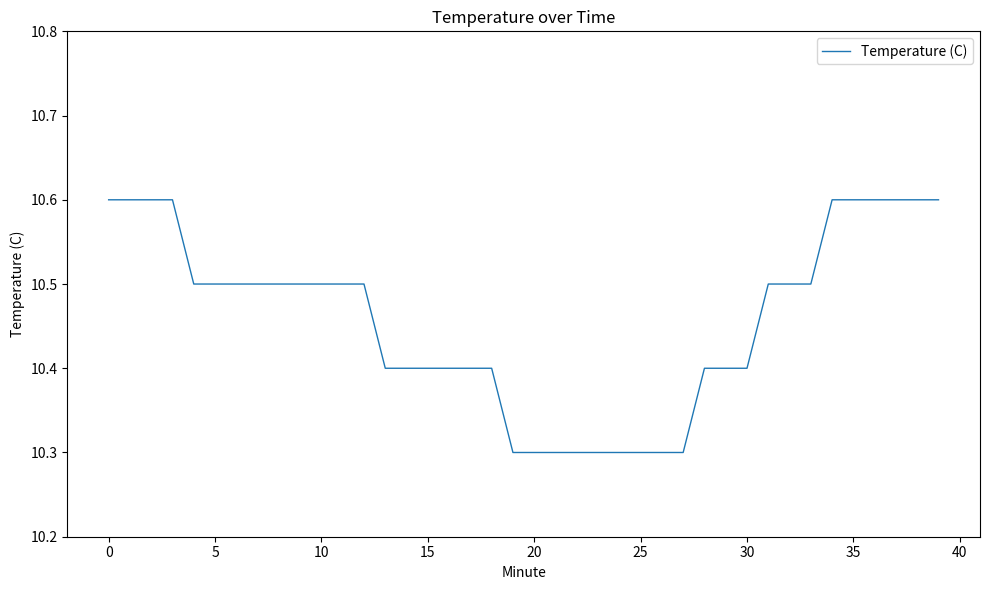

What is the difference between the maximum and minimum values?

0.3